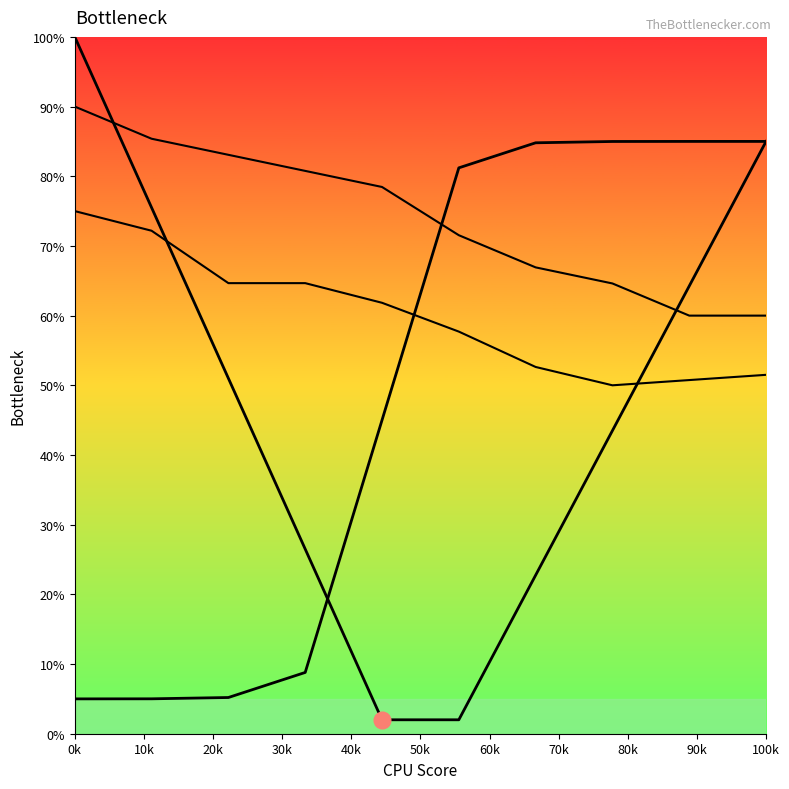

True or false: Bottleneck_right has more than 0 points higher than both neighbors.

False